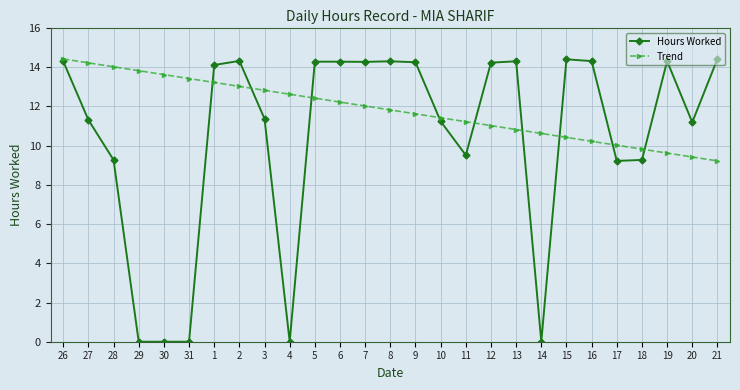

Rank the series at 31 from highest to lowest value.

Trend, Hours Worked